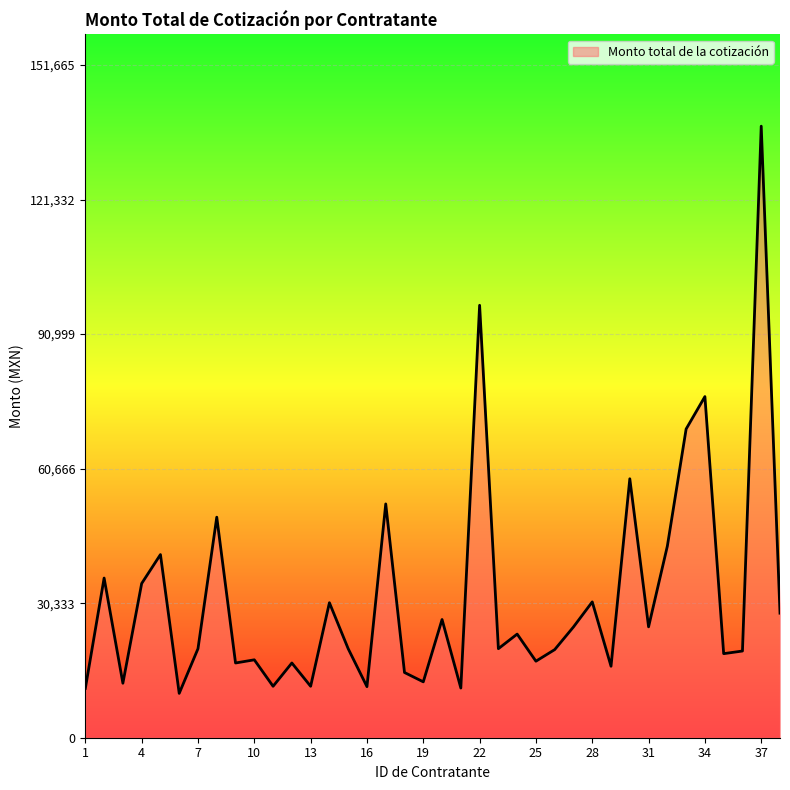

What is the greatest value displayed?

137877.6